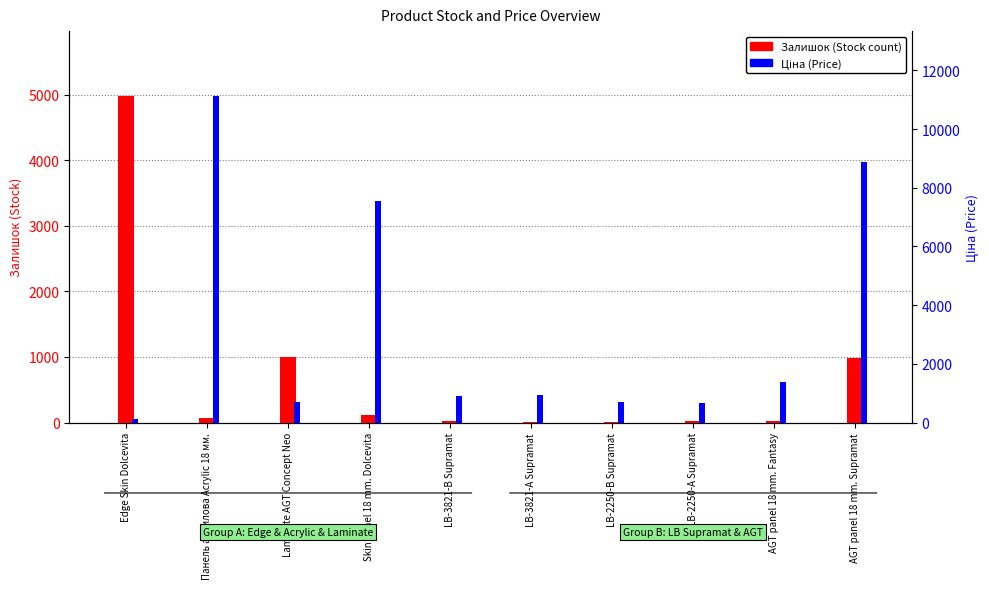

True or false: Залишок (Stock) has a value of 17.0 at AGT panel 18 mm. Fantasy.

True